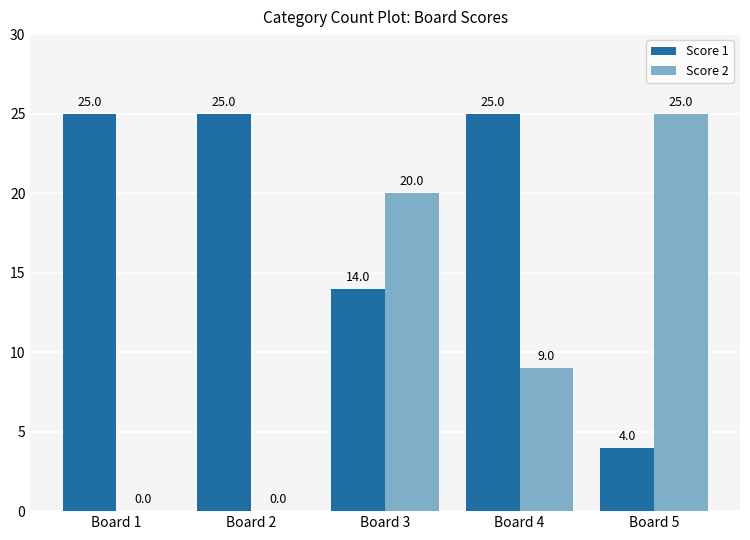

The value of Score 1 at Board 5 is 2. True or false?

False